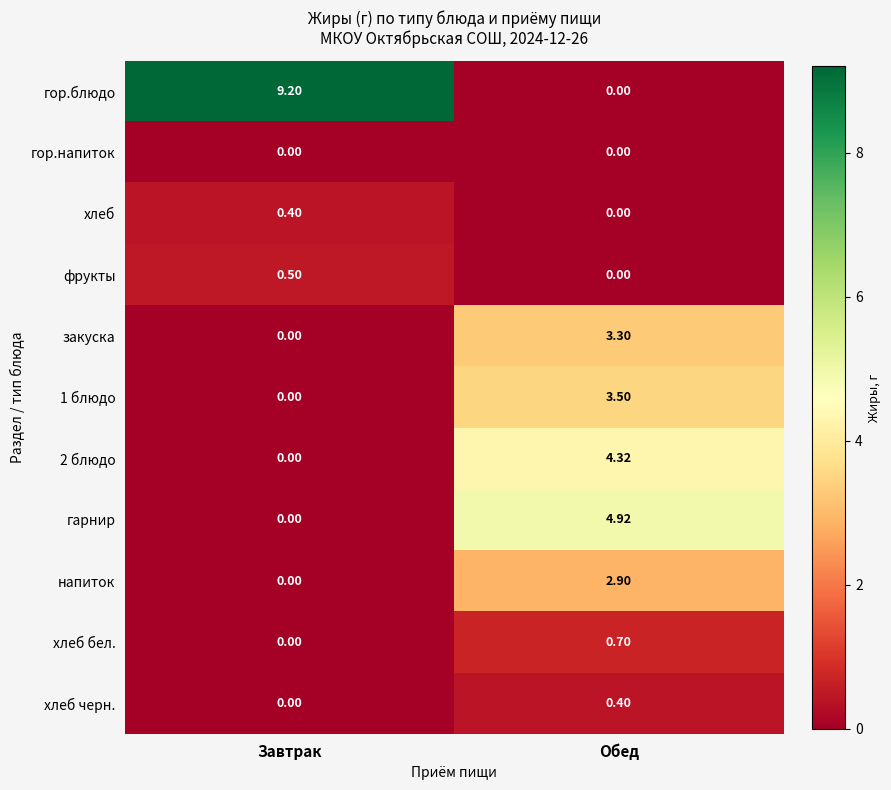

At how many categories does at least one series exceed 8?

1